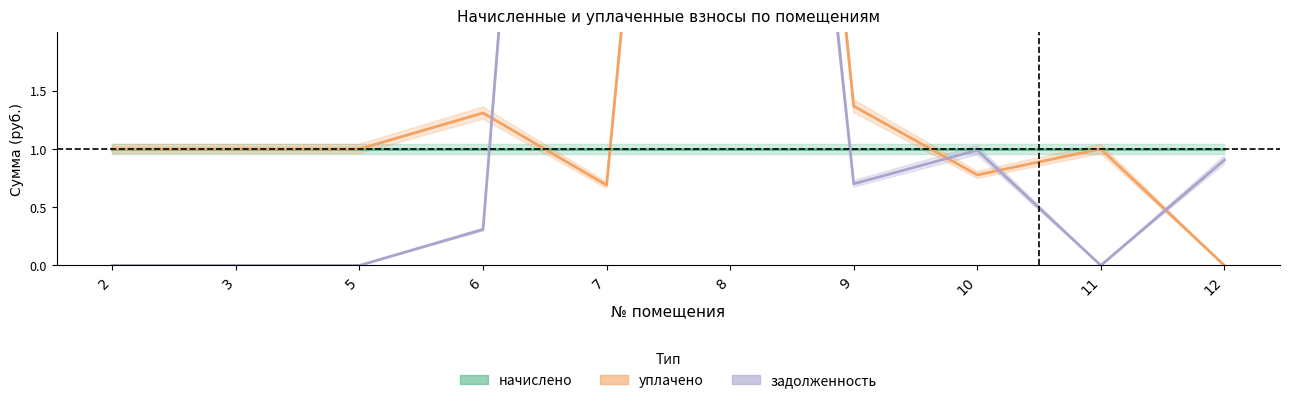

Does the chart display data point markers on the line(s)?

No